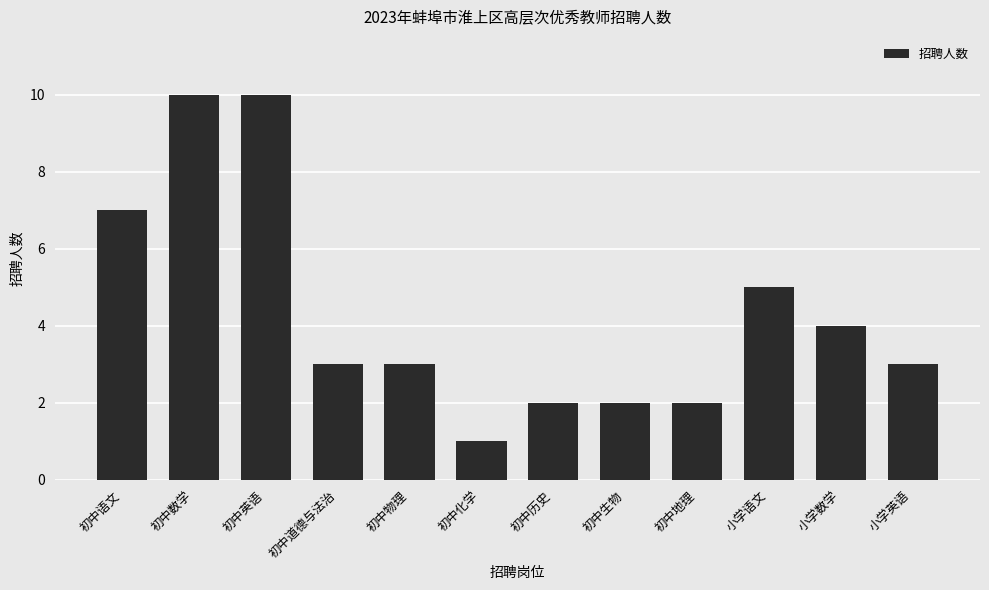

How many categories are shown in the chart?

12